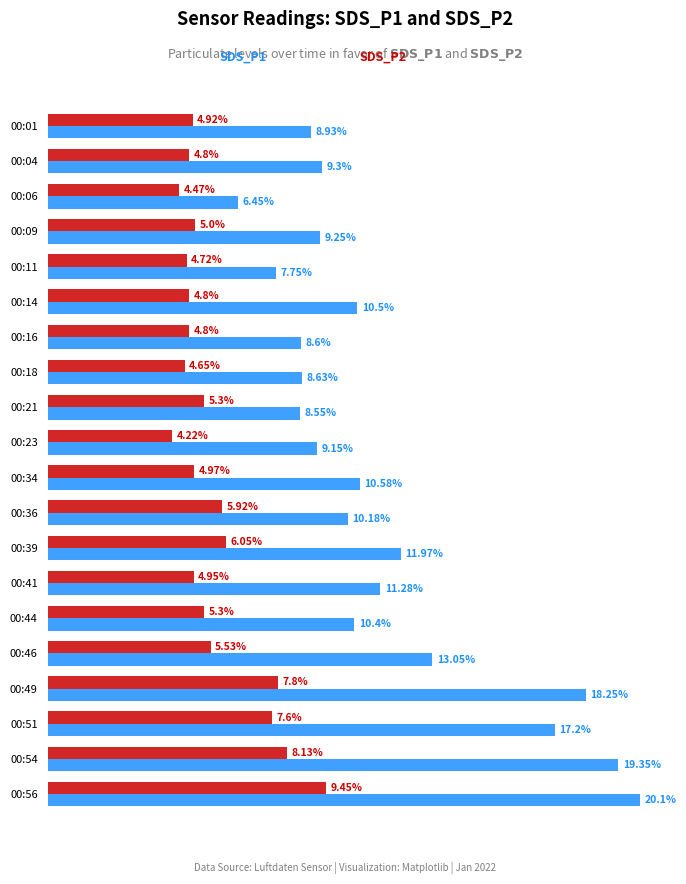

At which category is the sum across all series the highest?

00:56